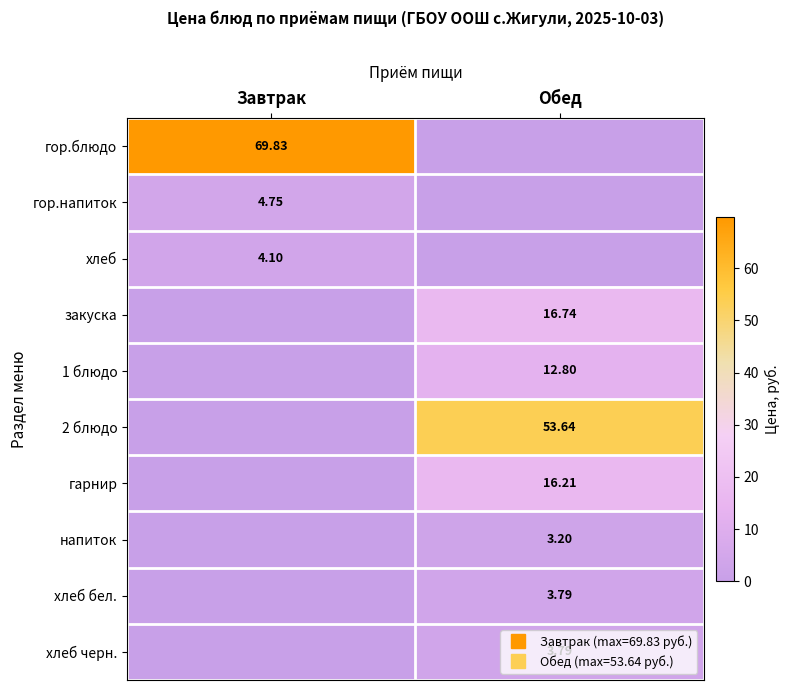

What is the greatest value displayed?

69.8